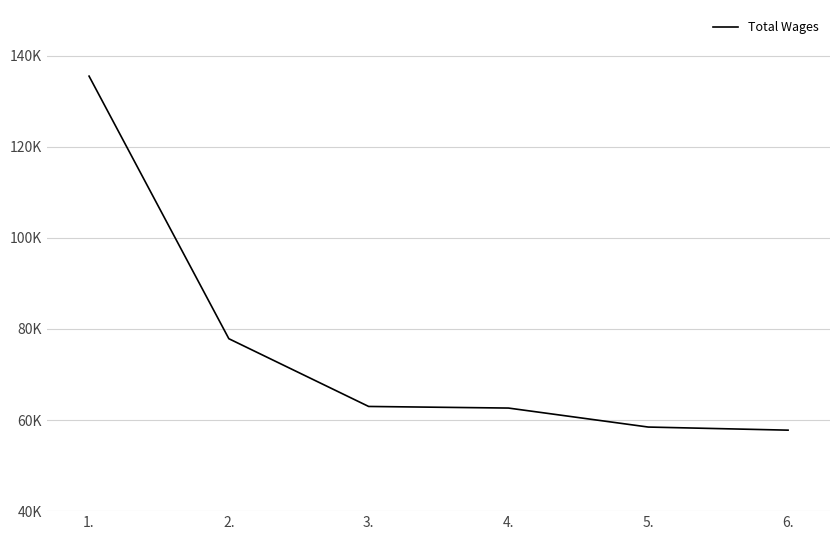

Reading left to right, extract all data points from this chart.

1.=135485	2.=77848	3.=62978	4.=62626	5.=58457	6.=57775